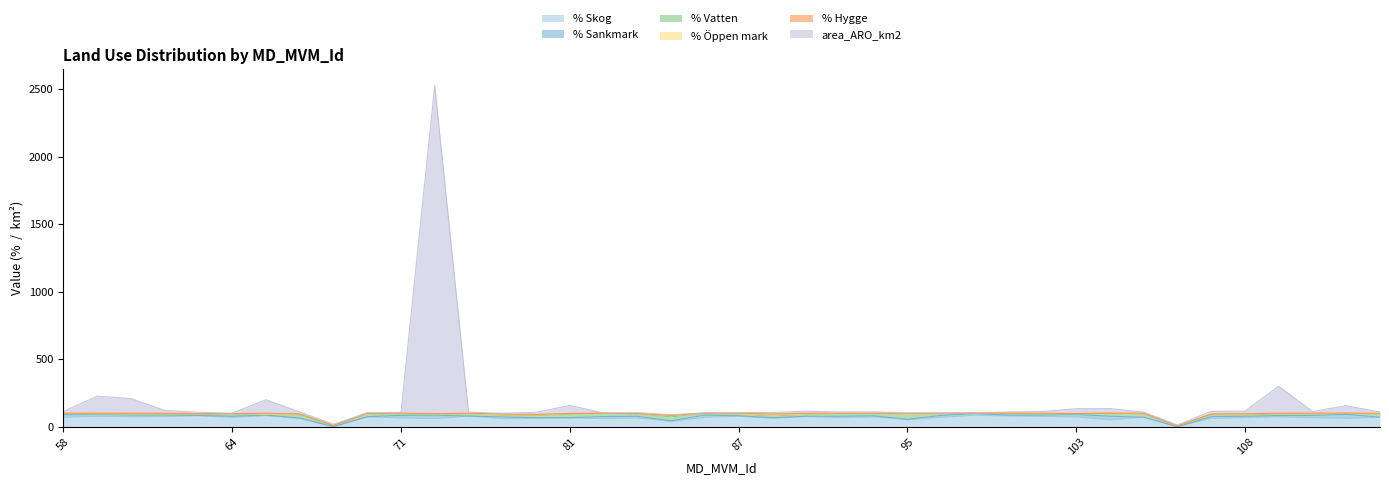

List the labels in order of % Skog value, smallest first.

67, 106, 84, 104, 95, 79, 82, 74, 66, 80, 116, 107, 88, 81, 71, 83, 115, 90, 108, 117, 64, 97, 105, 86, 58, 103, 68, 92, 112, 61, 89, 62, 101, 87, 60, 76, 100, 63, 65, 99